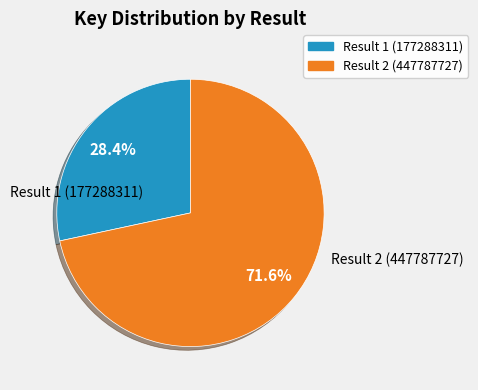

Which slice represents more than half of the pie?

Result 2 (447787727)